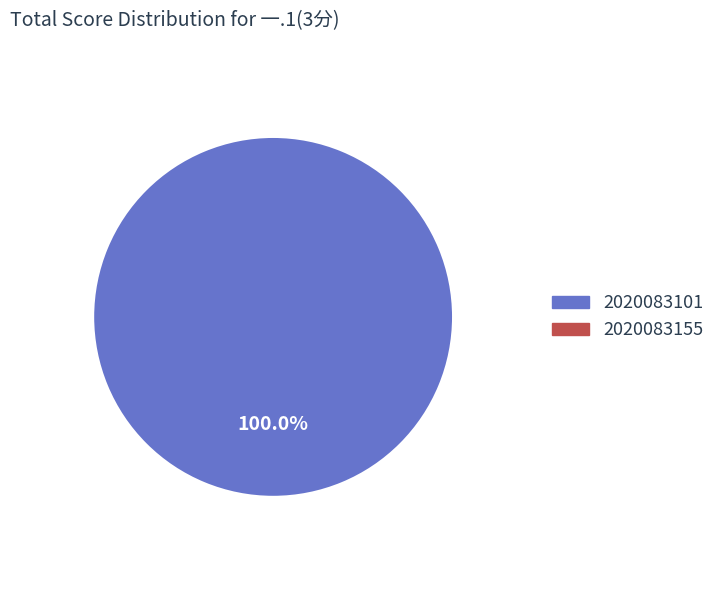

Which category has the smallest portion of the pie?

2020083155